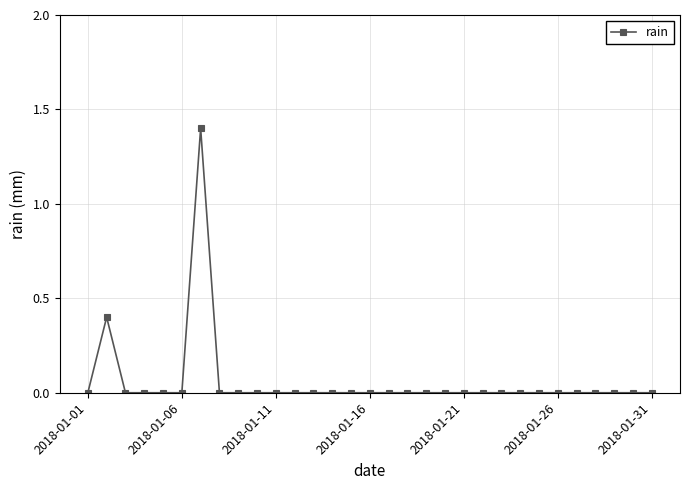

What is the greatest value displayed?

1.4